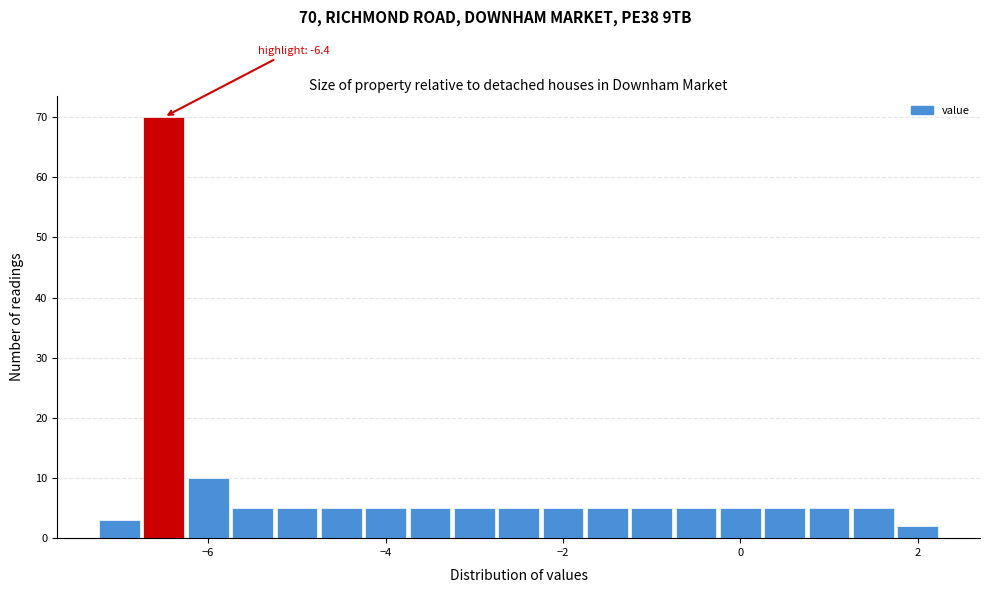

Around what value on the x-axis is the tallest bar? Give the approximate position of its centre, as read against the axis.

-6.4